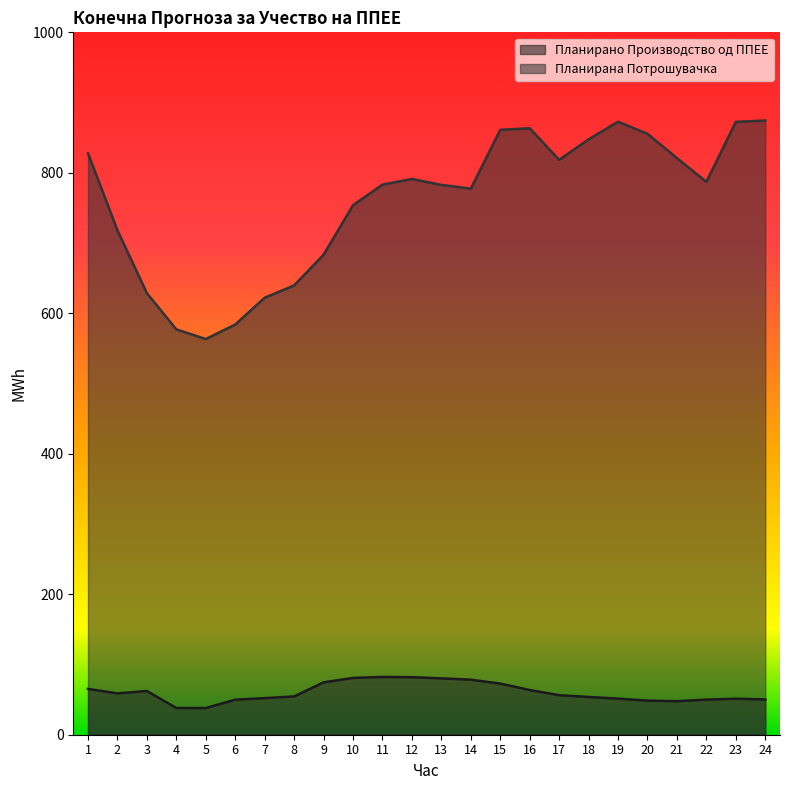

What is the sum of the Планирана Потрошувачка values at 15 and 3?

1489.8